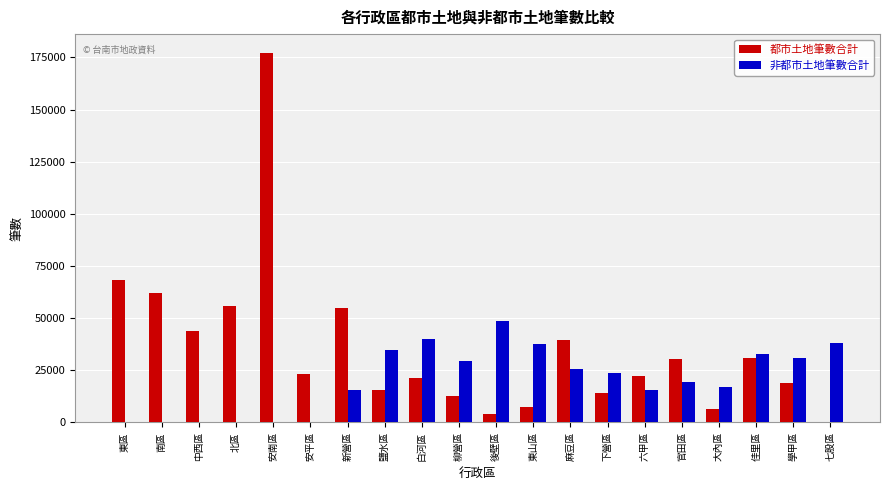

The value of 都市土地筆數合計 at 東山區 is 7211. True or false?

True